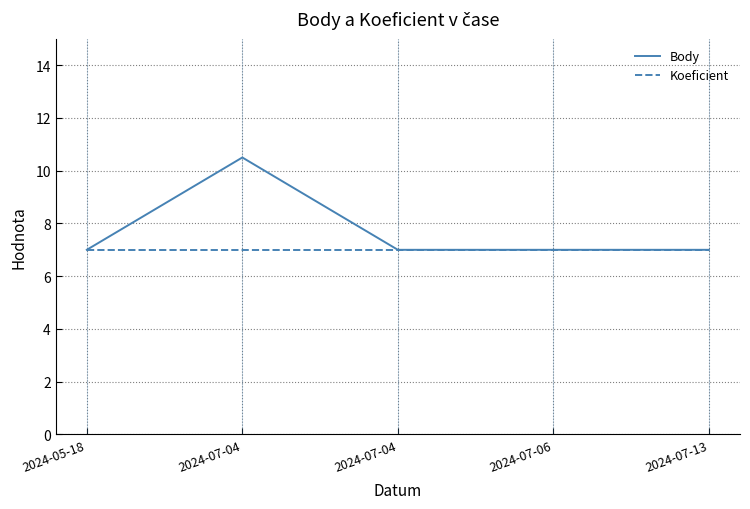

What are all the series names shown in the legend?

Body, Koeficient